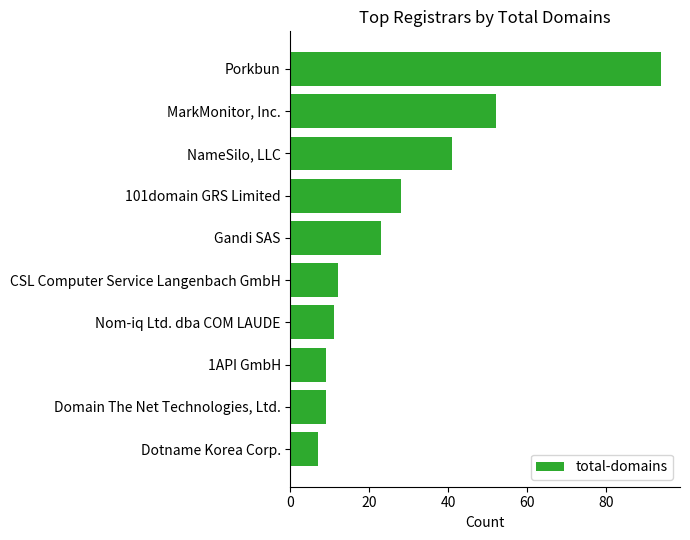

How many series are shown in this chart?

1